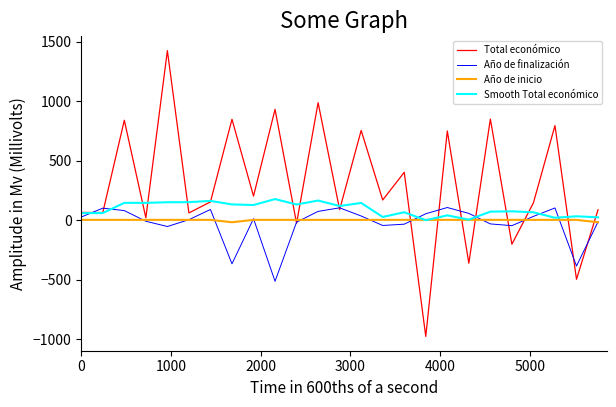

Count the number of data series in this chart.

4